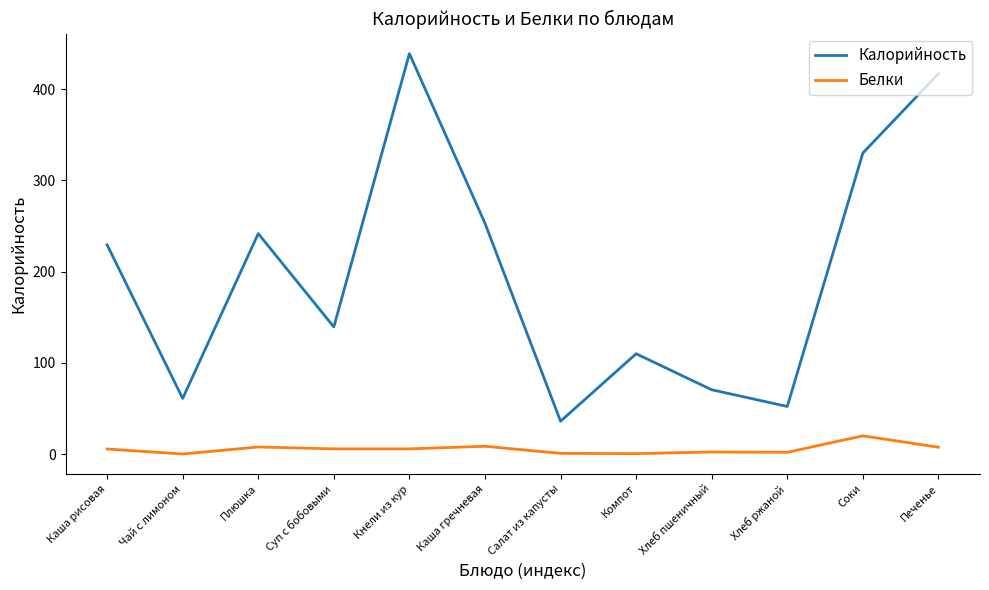

What is the difference between the highest and lowest values at Печенье?

409.5